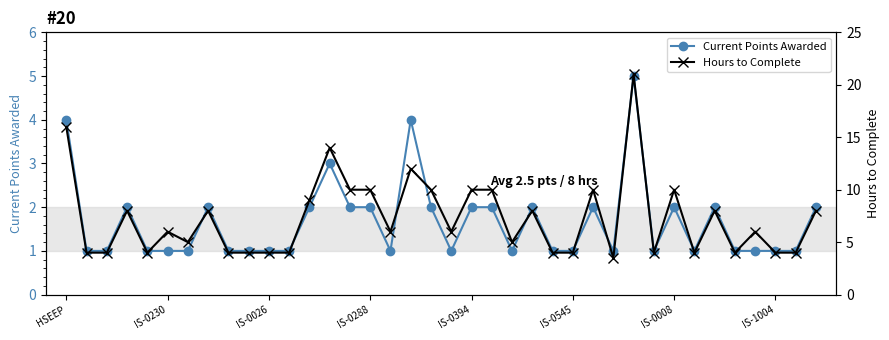

True or false: Current Points Awarded has more than 2 interior local peaks.

True